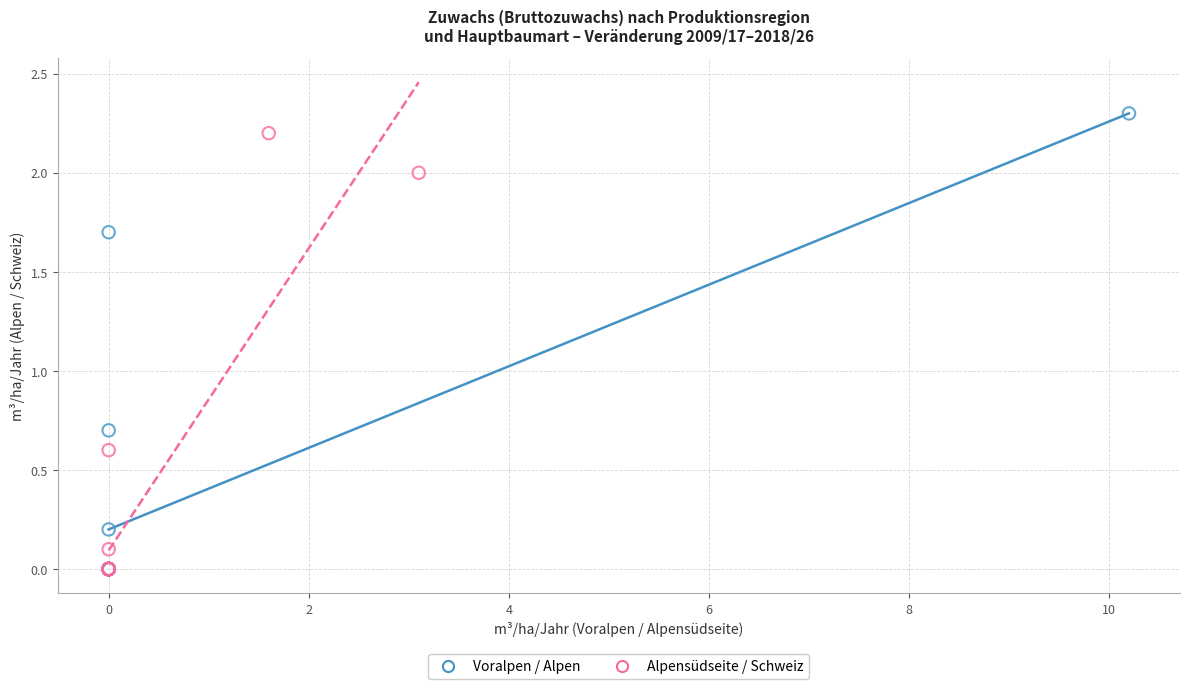

What are all the series names shown in the legend?

Voralpen / Alpen, Alpensüdseite / Schweiz